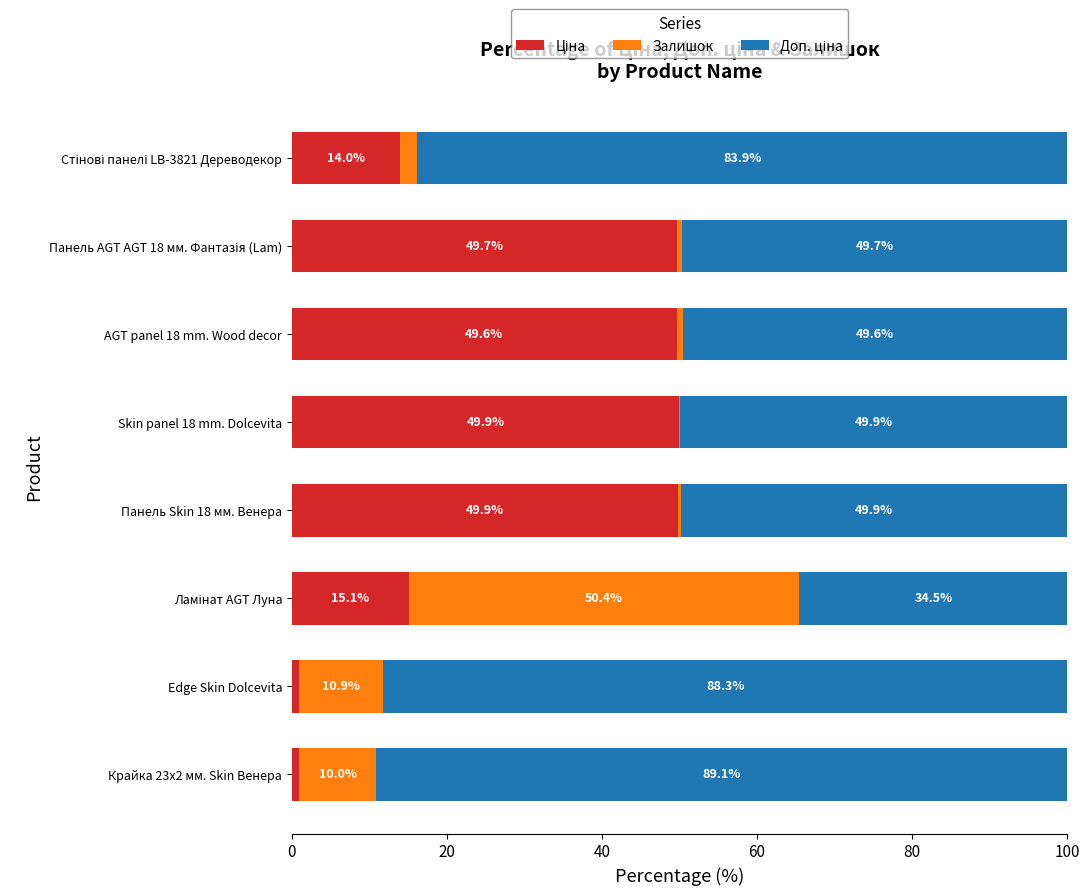

What is the total value across all series at Крайка 23x2 мм. Skin Венера?

100.0